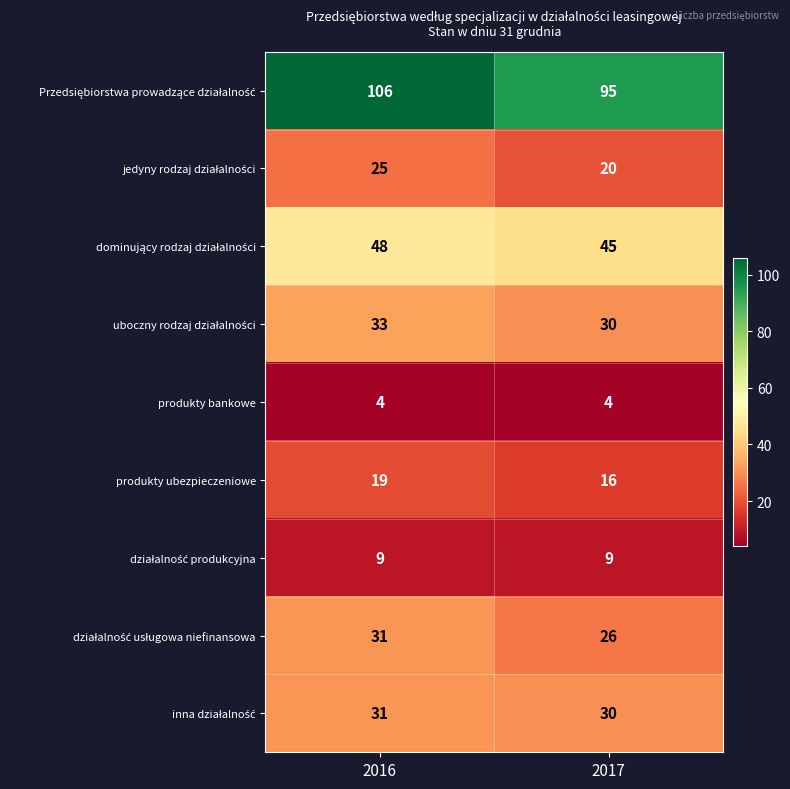

What is the total value across all series at 2017?

275